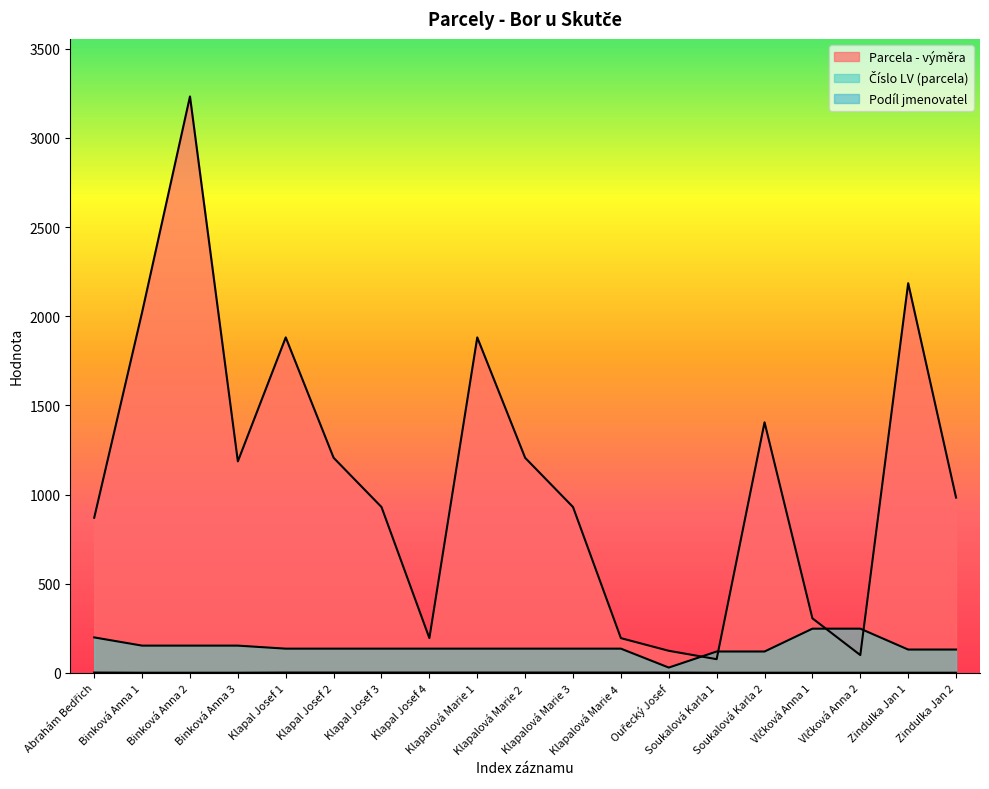

Which series has the largest total across all categories?

Parcela - výměra